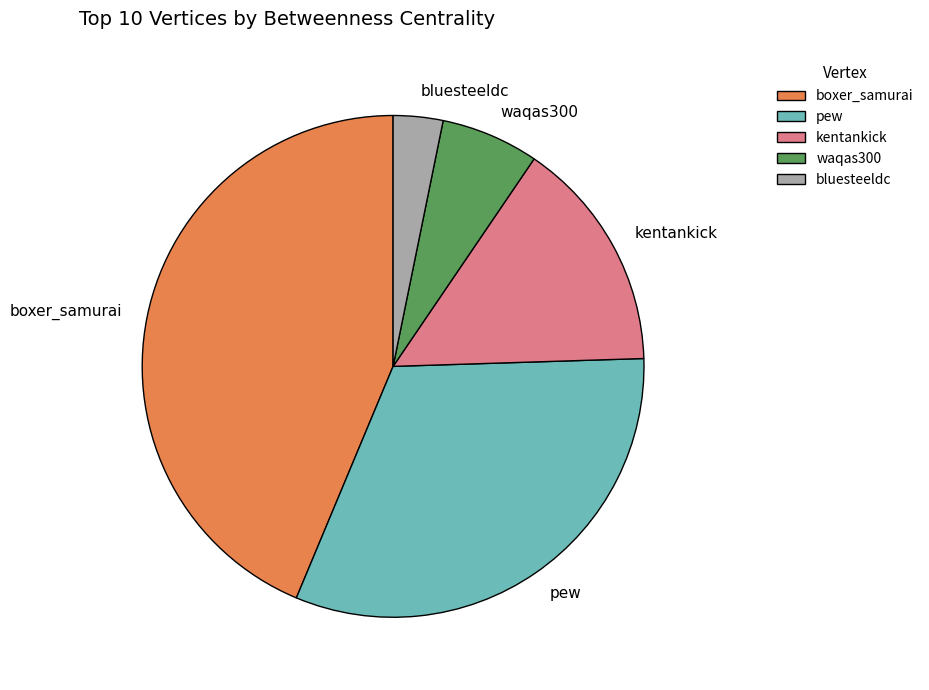

Approximately how many times larger is the value at waqas300 compared to bluesteeldc?

2.0